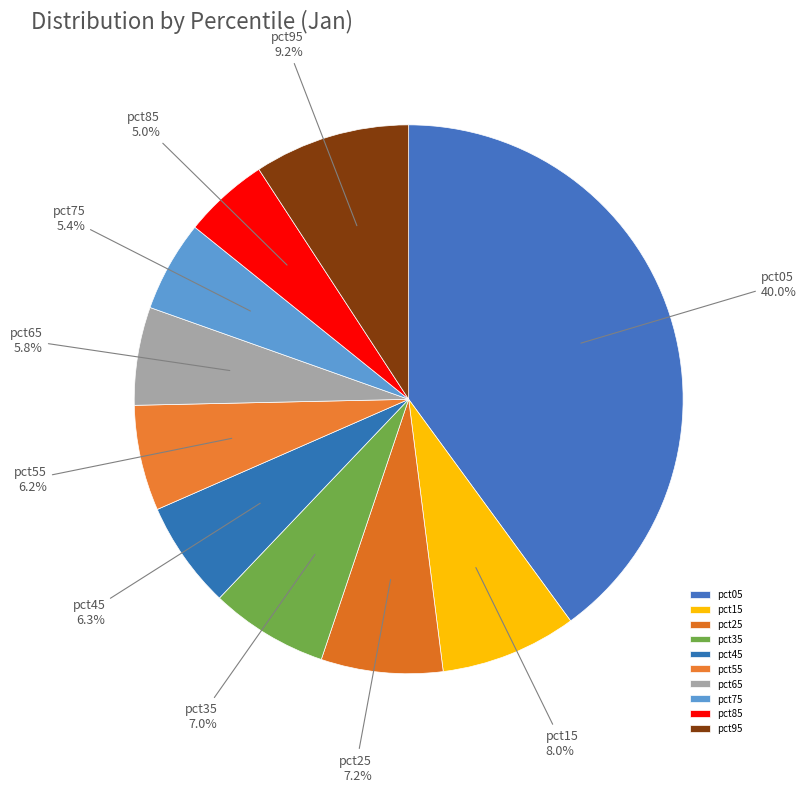

To the nearest percent, what portion does pct55 represent?

6%